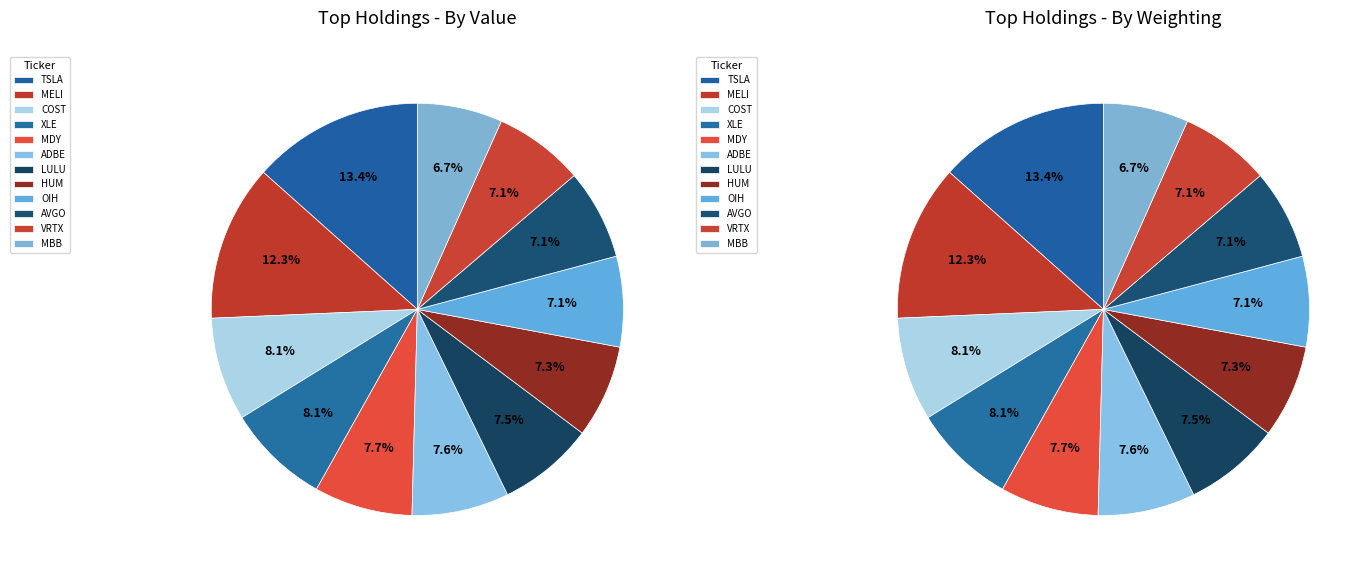

Which slice is the largest?

TSLA